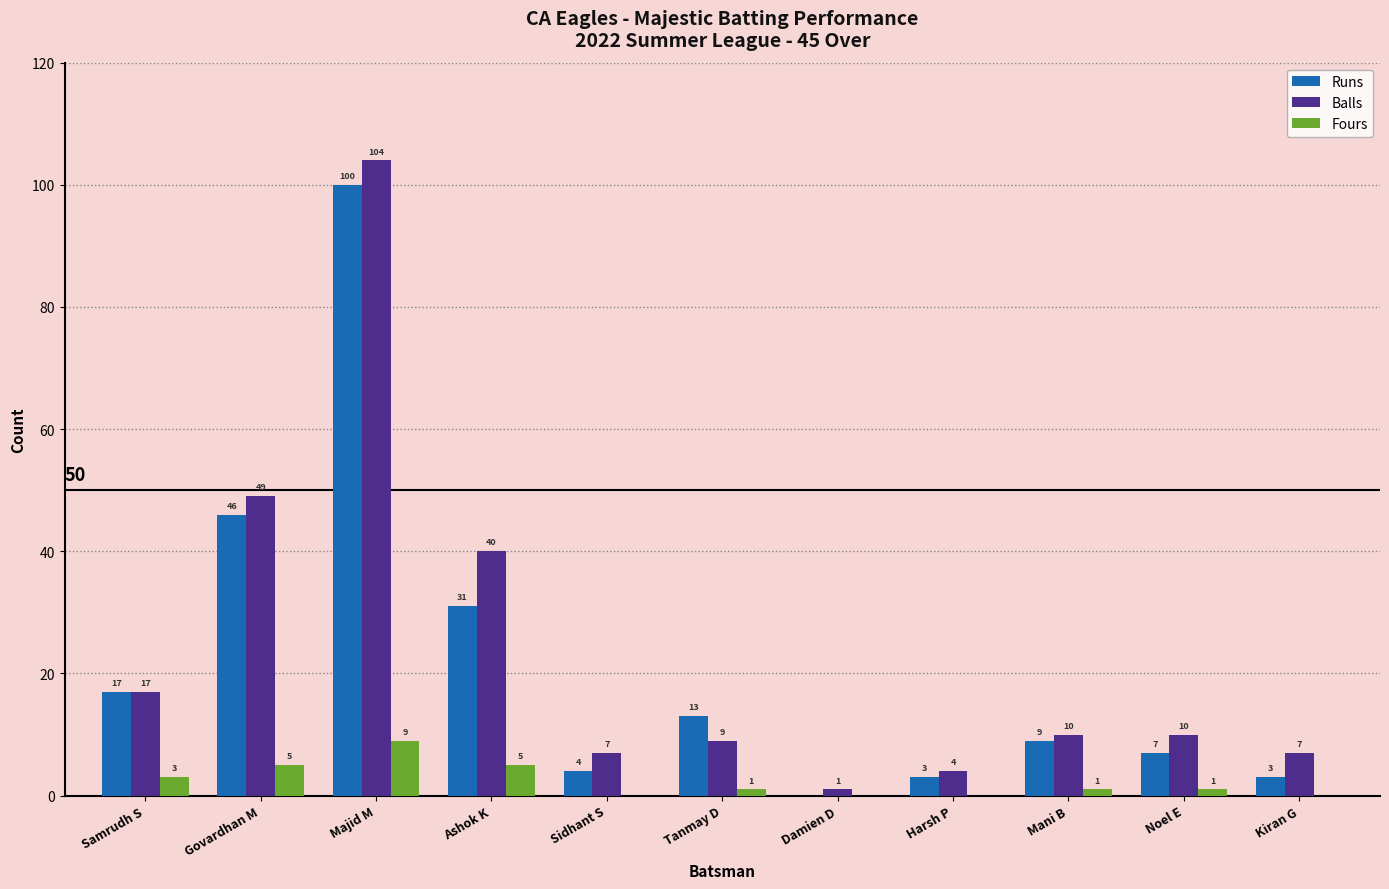

Which series has the largest total across all categories?

Balls